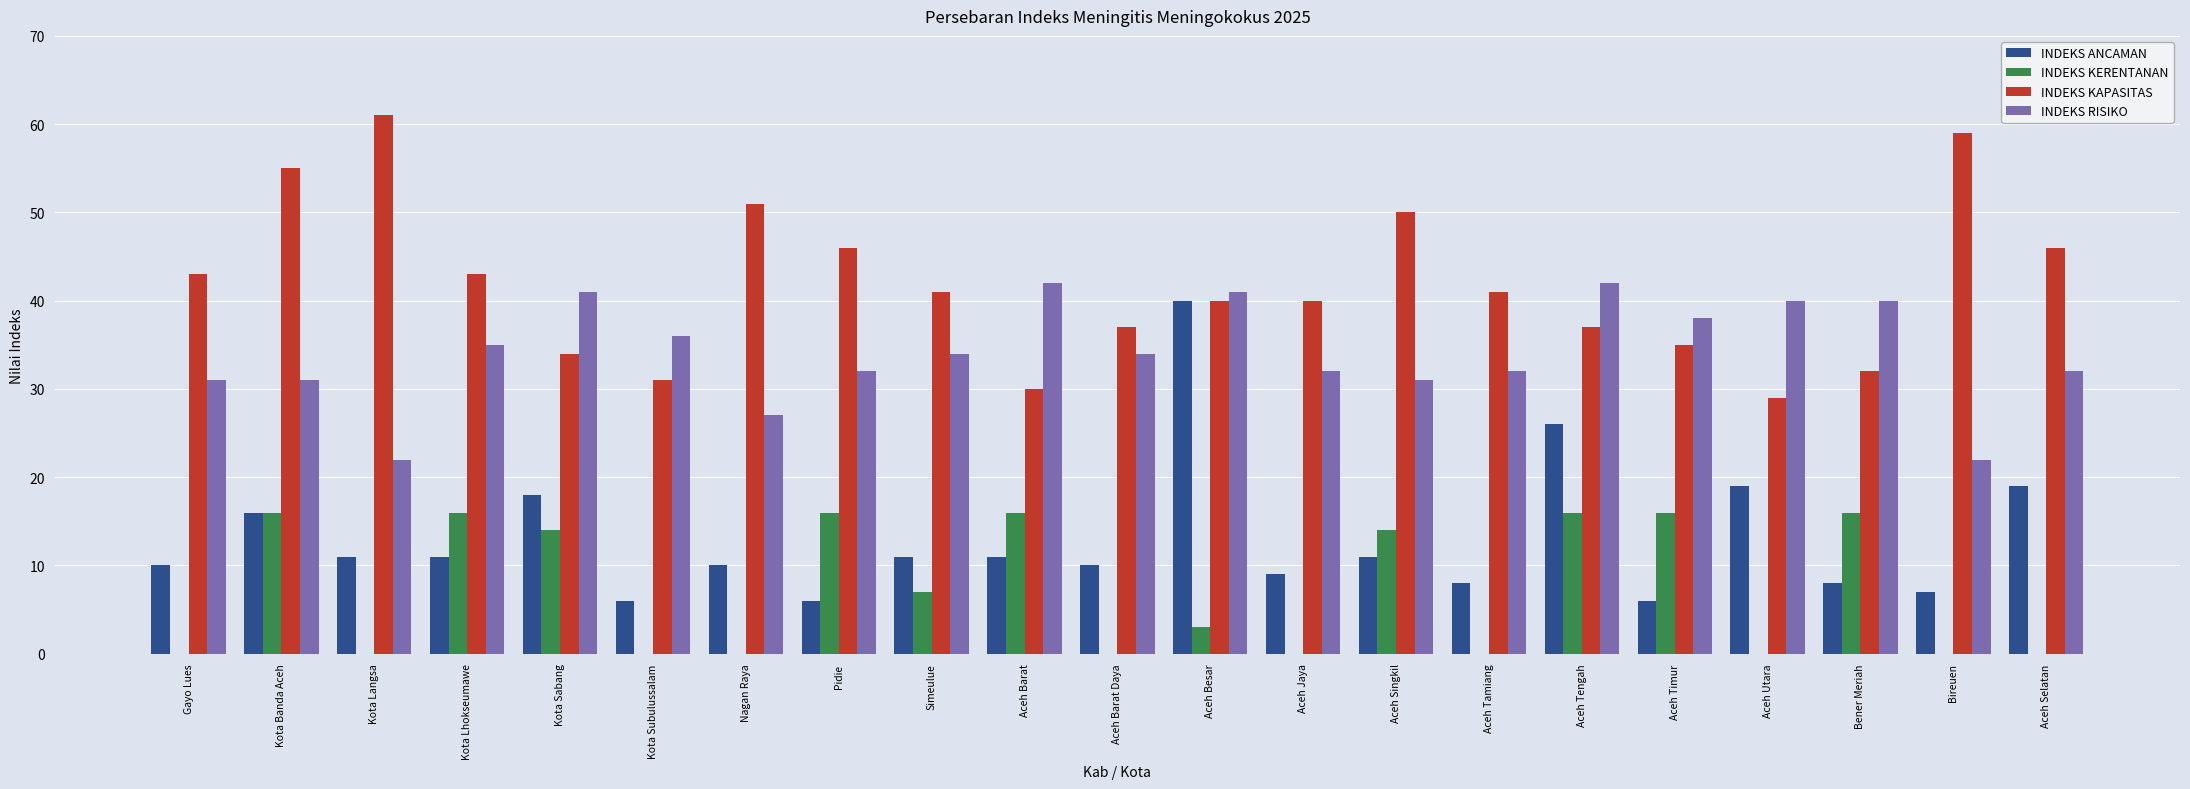

The INDEKS ANCAMAN series shows 7 at Aceh Singkil. True or false?

False